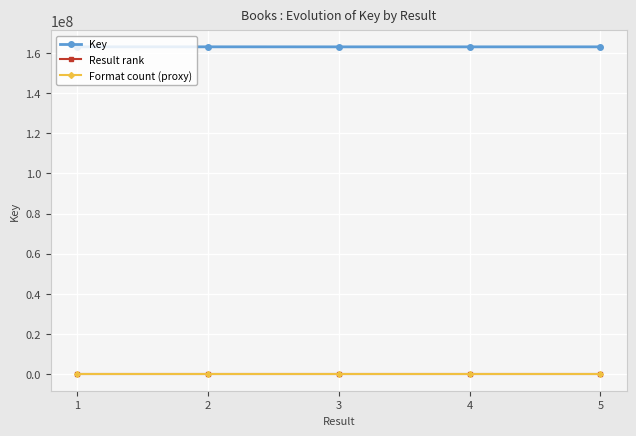

True or false: Format count (proxy) has more than 2 points higher than both neighbors.

False